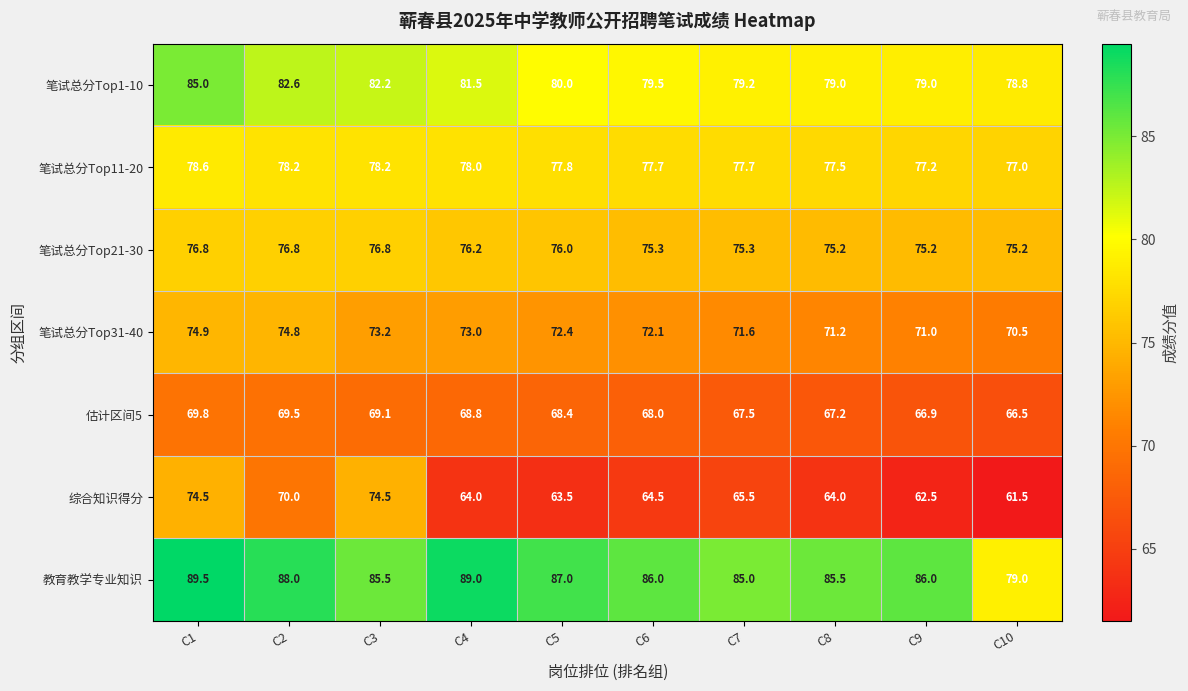

What is the sum of all 笔试总分Top11-20 values?

777.9